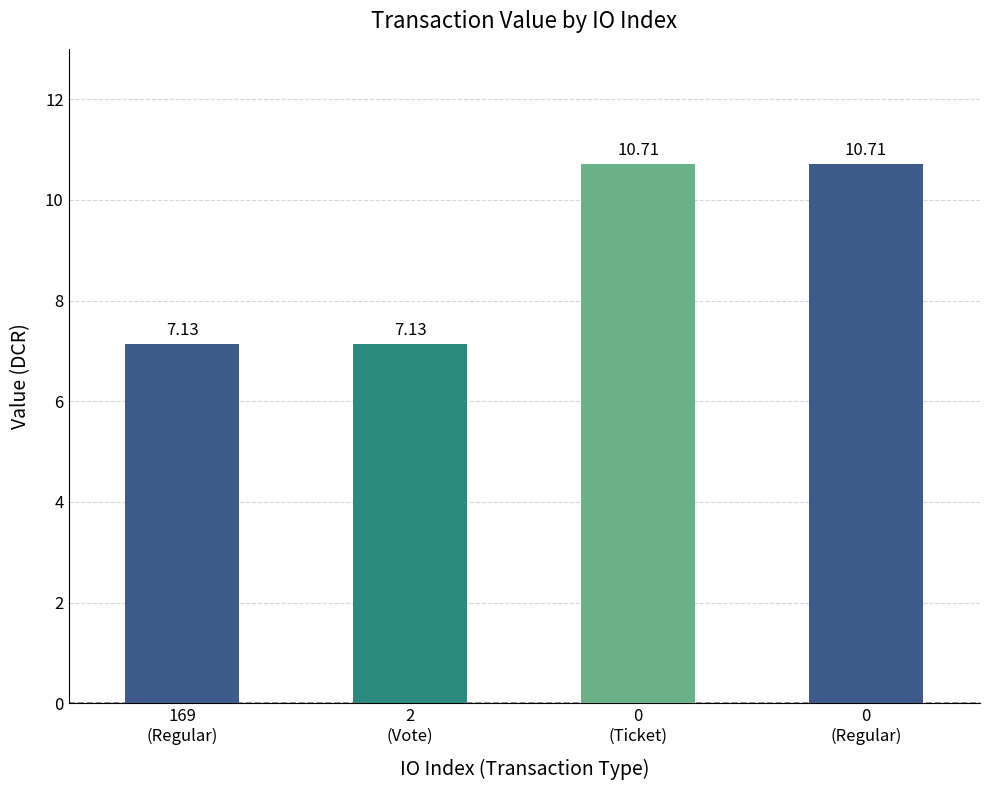

What is the difference between the maximum and minimum values?

3.6